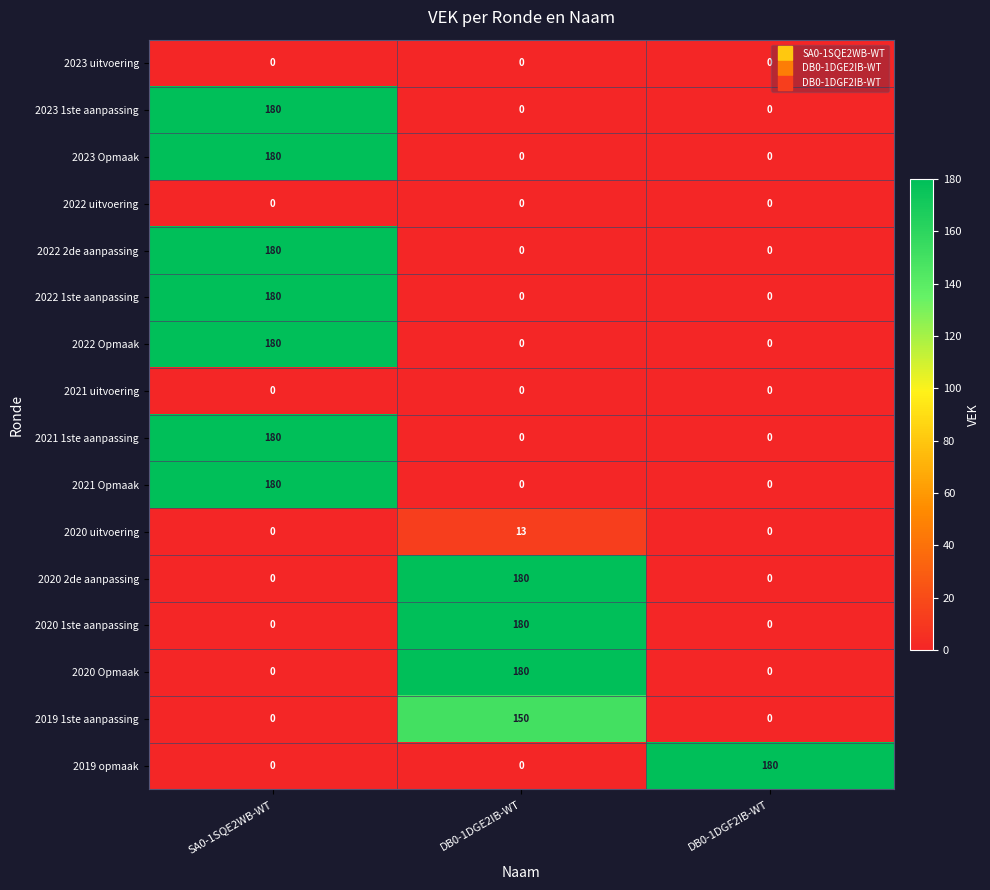

What is the average value of the 2020 2de aanpassing series?

60